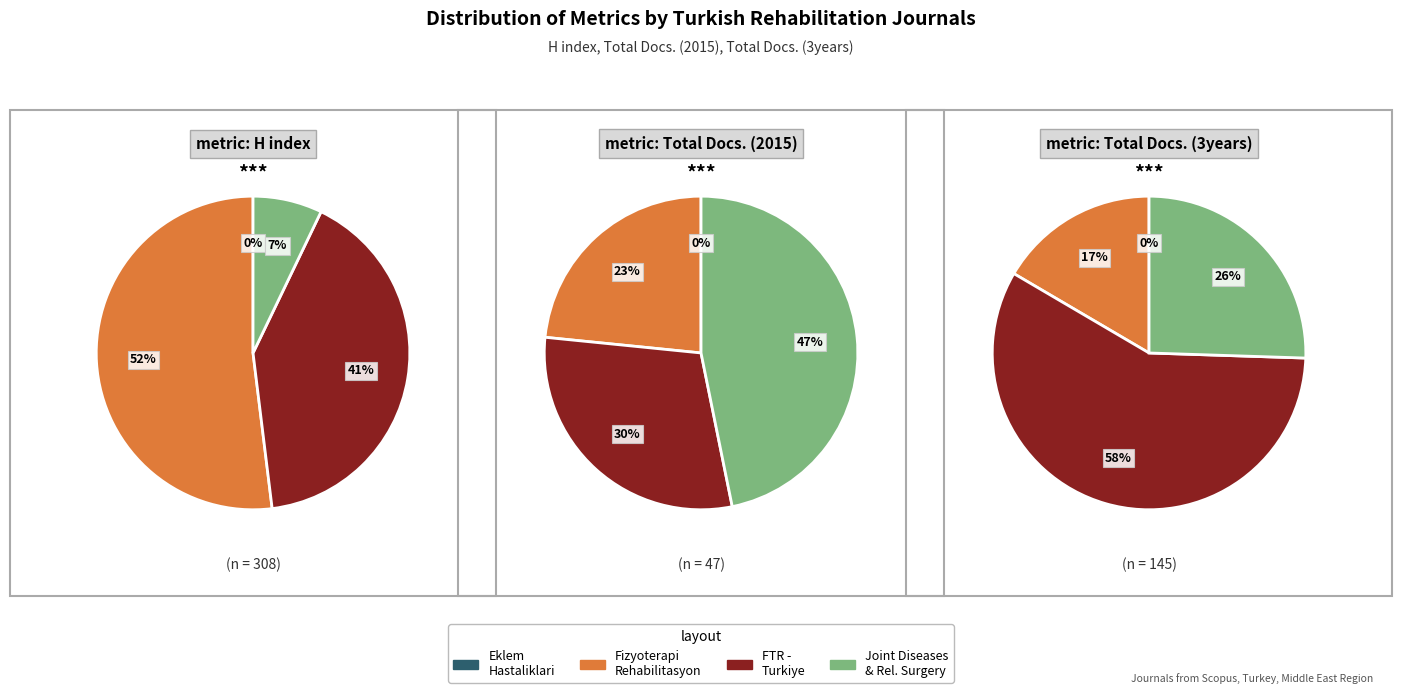

What is the total percentage of Eklem Hastaliklari ve Cerrahisi and Joint Diseases and Related Surgery?

46.8%